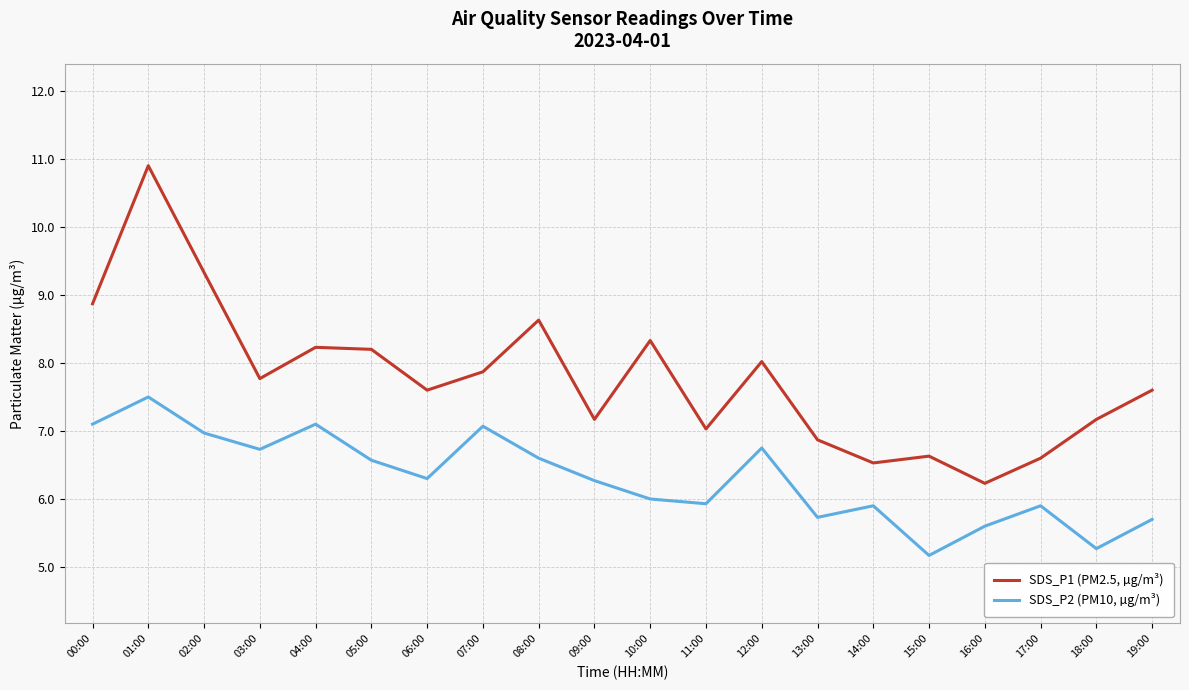

Is it true that SDS_P2 (PM10, µg/m³) equals 5.2 at 15:00?

True